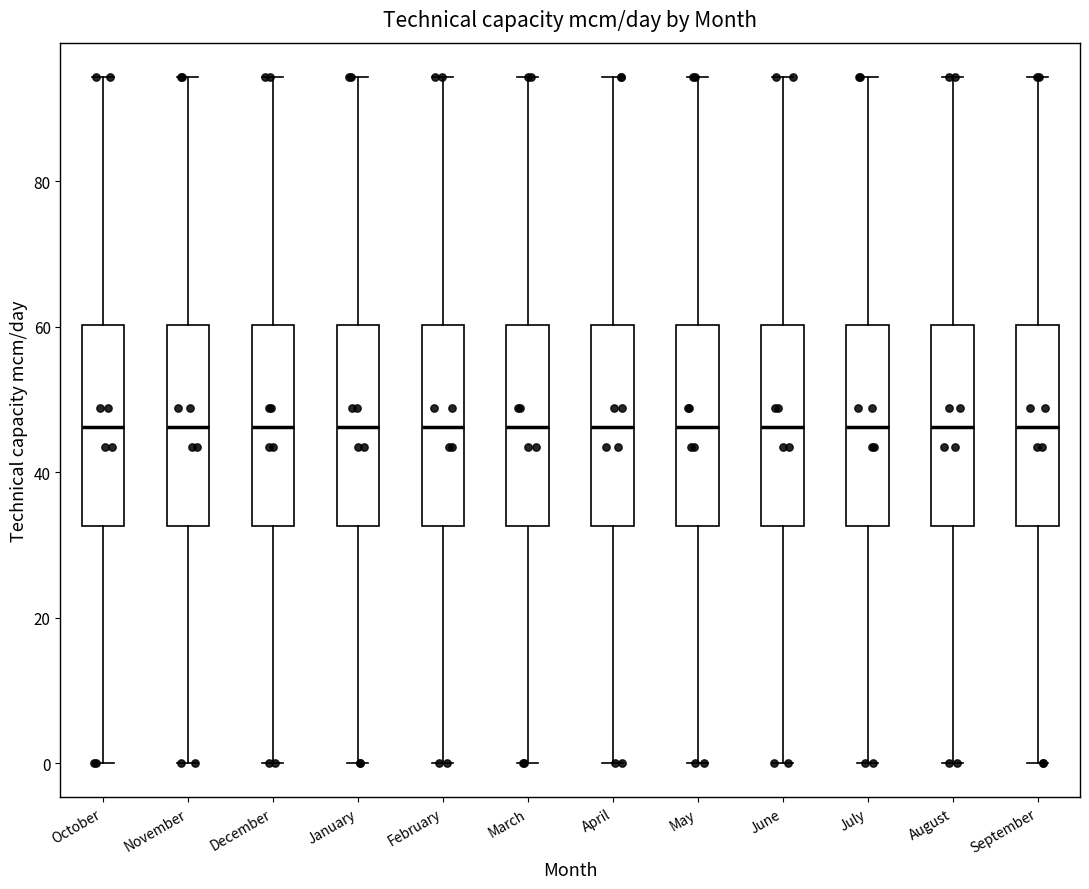

Reading left to right, read every box against the y-axis: the position of its median line, the range the box covers, and the ends of its whiskers. The values are not printed on the chart, so give them approximately, as read against the axis.

October: median 46, box 32 to 60, whiskers 0 to 94
November: median 46, box 32 to 60, whiskers 0 to 94
December: median 46, box 32 to 60, whiskers 0 to 94
January: median 46, box 32 to 60, whiskers 0 to 94
February: median 46, box 32 to 60, whiskers 0 to 94
March: median 46, box 32 to 60, whiskers 0 to 94
April: median 46, box 32 to 60, whiskers 0 to 94
May: median 46, box 32 to 60, whiskers 0 to 94
June: median 46, box 32 to 60, whiskers 0 to 94
July: median 46, box 32 to 60, whiskers 0 to 94
August: median 46, box 32 to 60, whiskers 0 to 94
September: median 46, box 32 to 60, whiskers 0 to 94